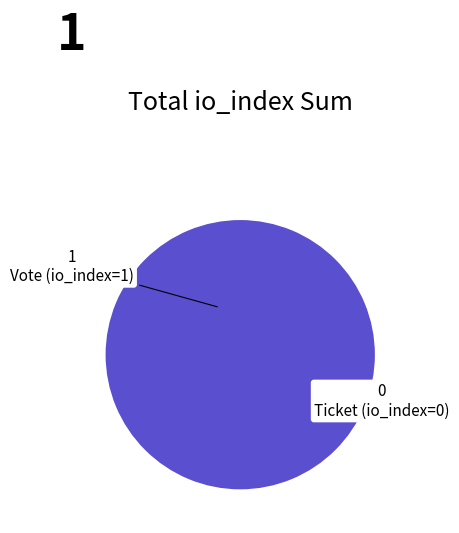

Does Ticket (io_index=0) represent more than half of the total?

No